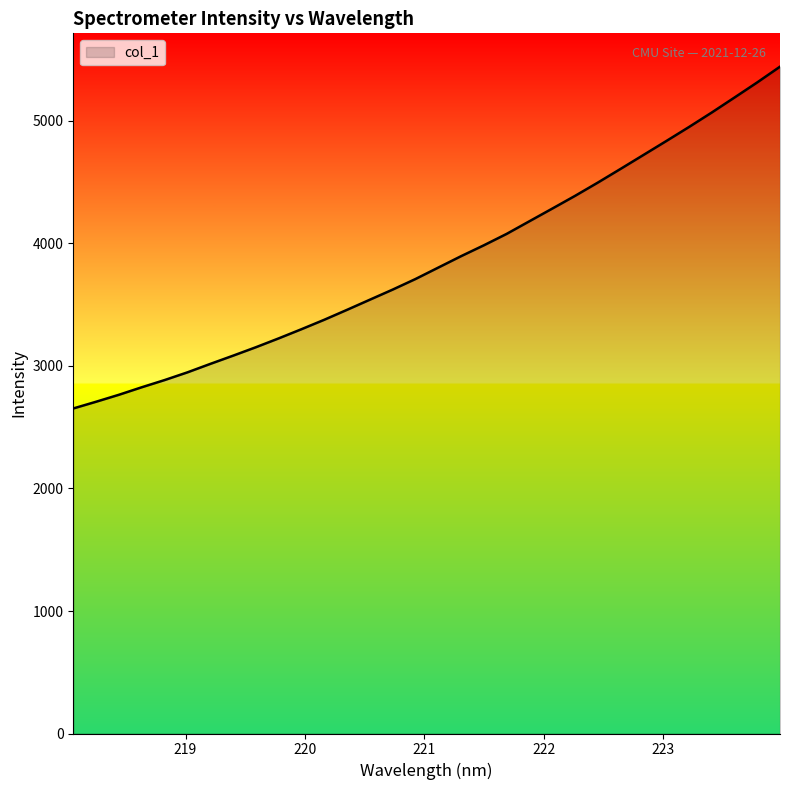

What is the greatest value displayed?

5443.4